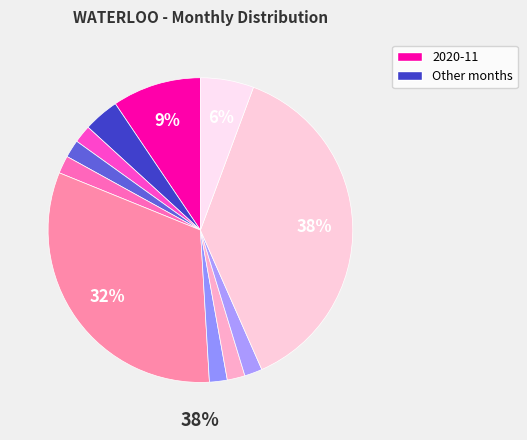

To the nearest percent, what portion does 2020-07 represent?

32%